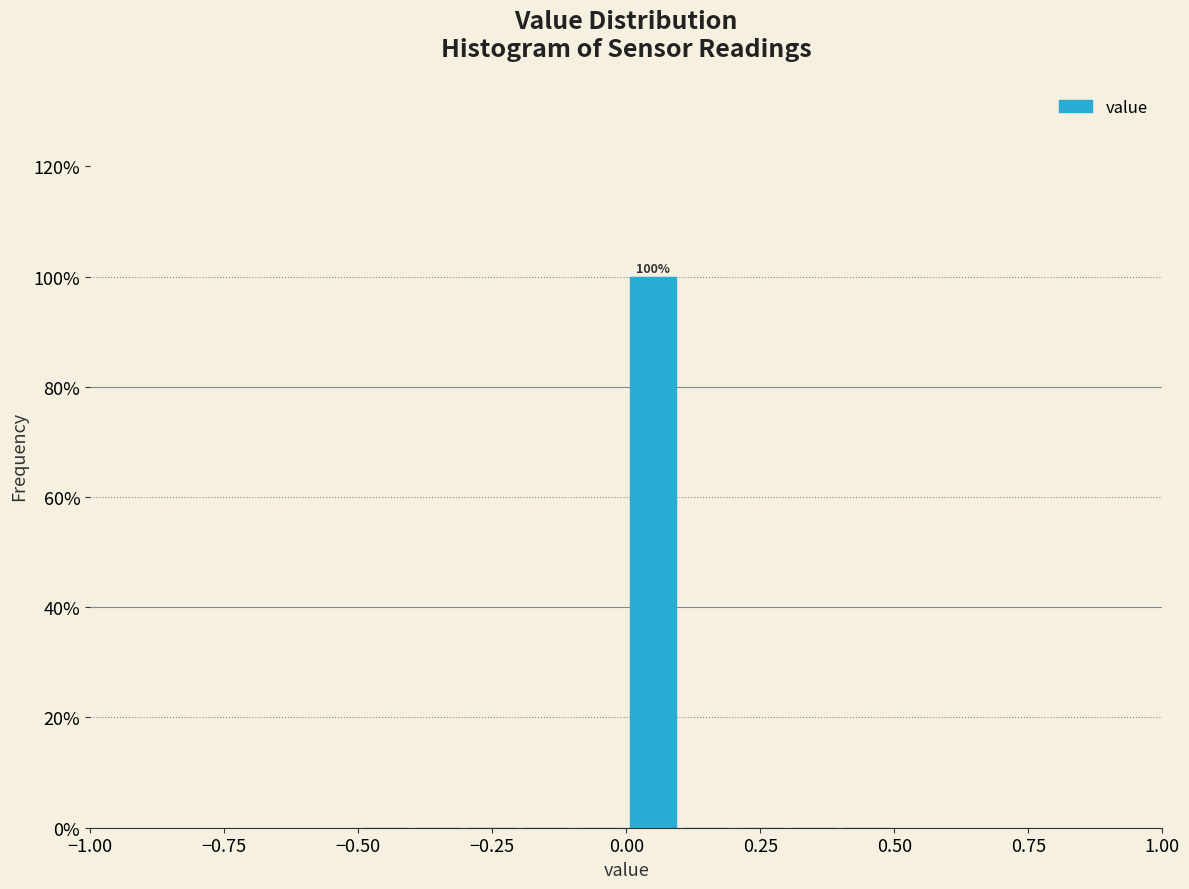

Read against the x-axis, roughly where is the centre of the tallest bar?

0.05